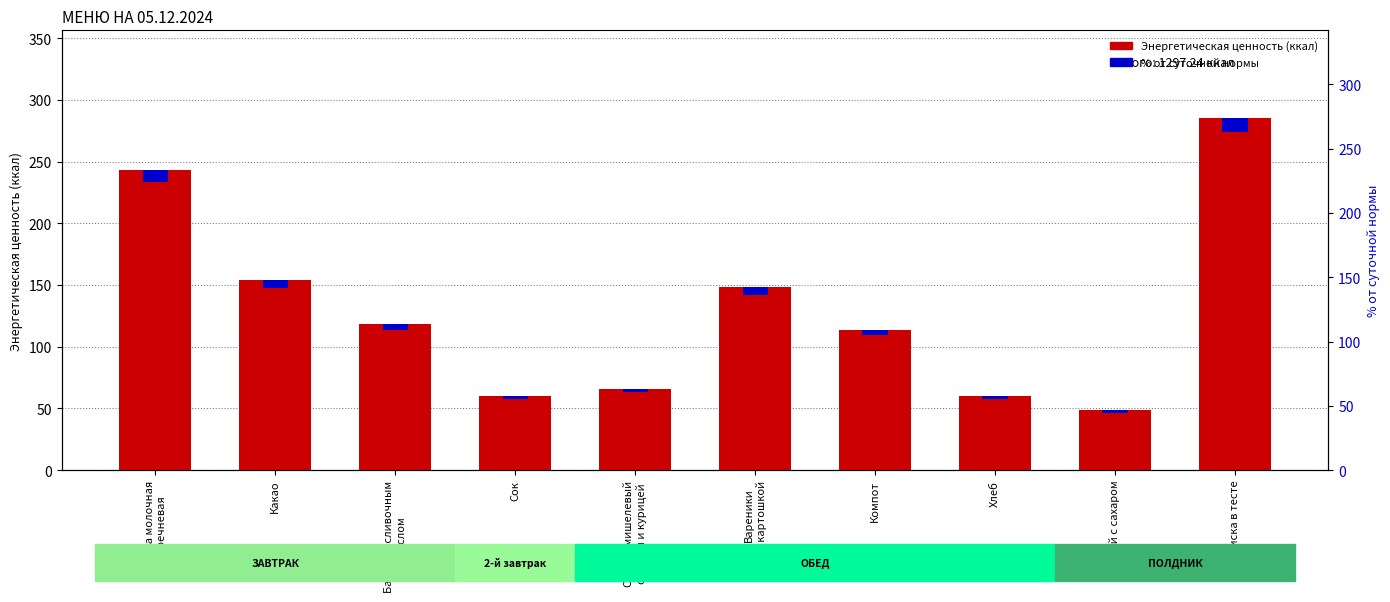

How many bars are there in total?

20